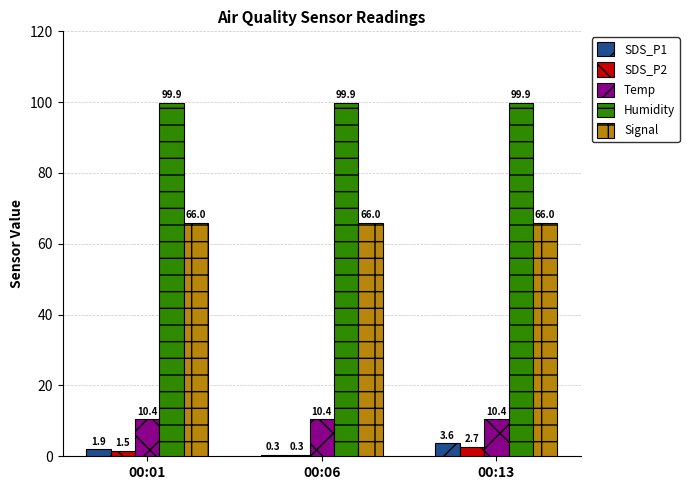

True or false: SDS_P2 has a value of 1.5 at 00:01.

True